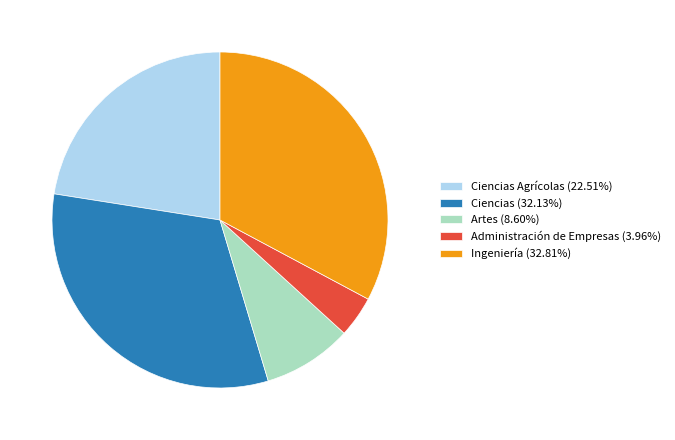

Approximately how many times larger is the value at Ciencias Agrícolas (22.51%) compared to Administración de Empresas (3.96%)?

5.7